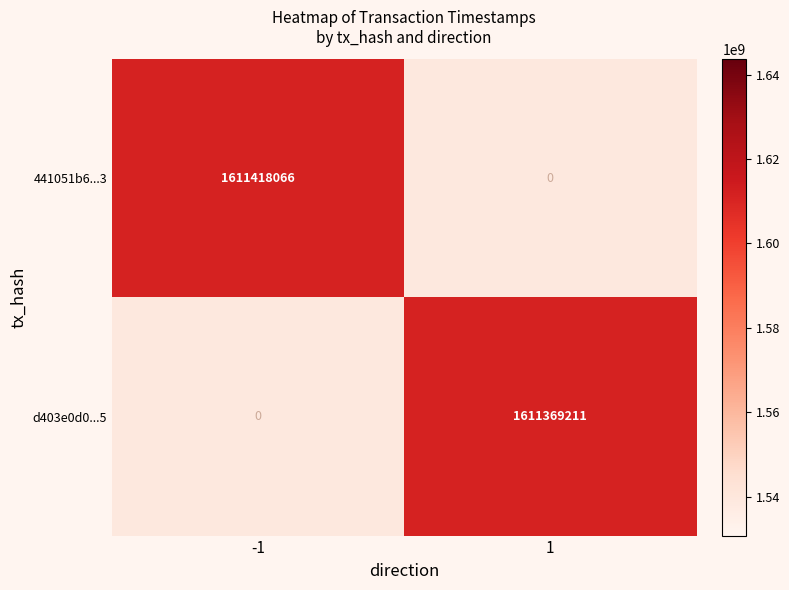

Rank the series by their average value, from lowest to highest.

441051b6...3, d403e0d0...5